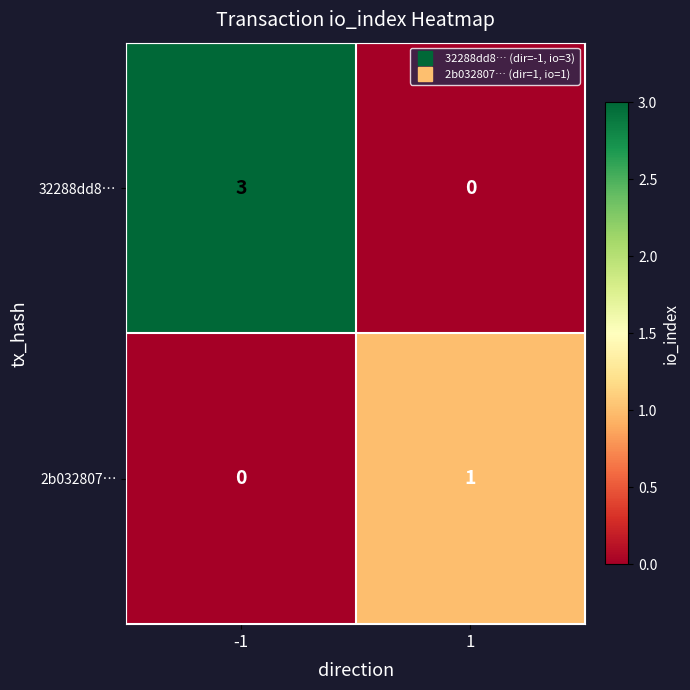

The value of 32288dd8… at -1 is 5. True or false?

False